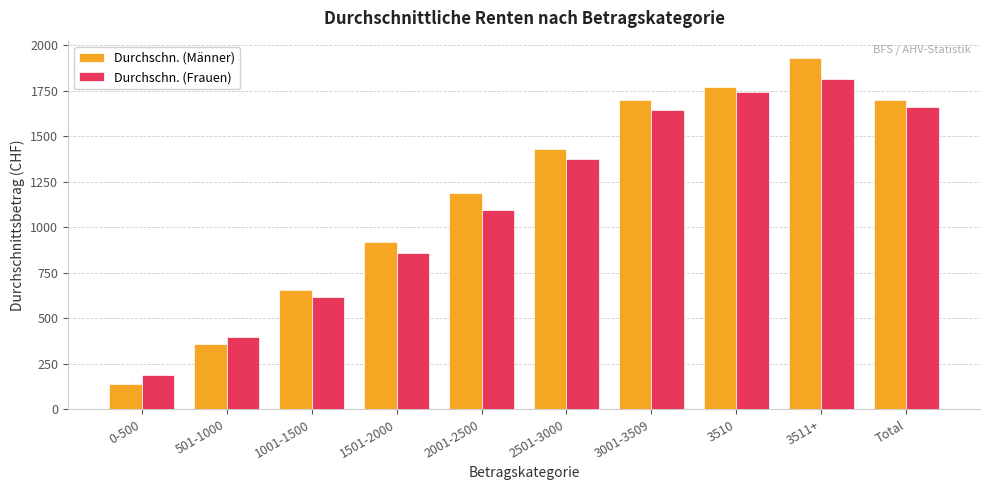

How many groups of bars are there?

10